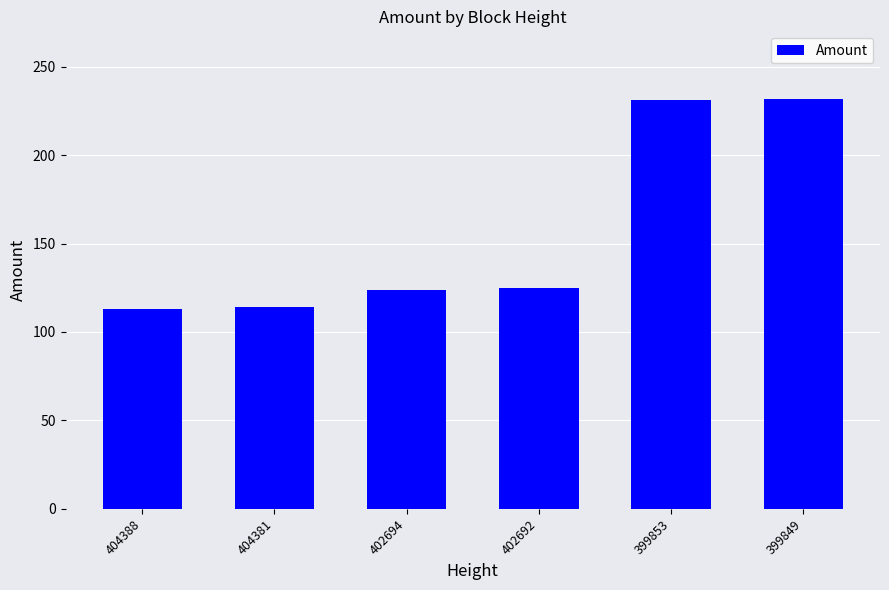

What is the value of the 4th bar from the left?

125